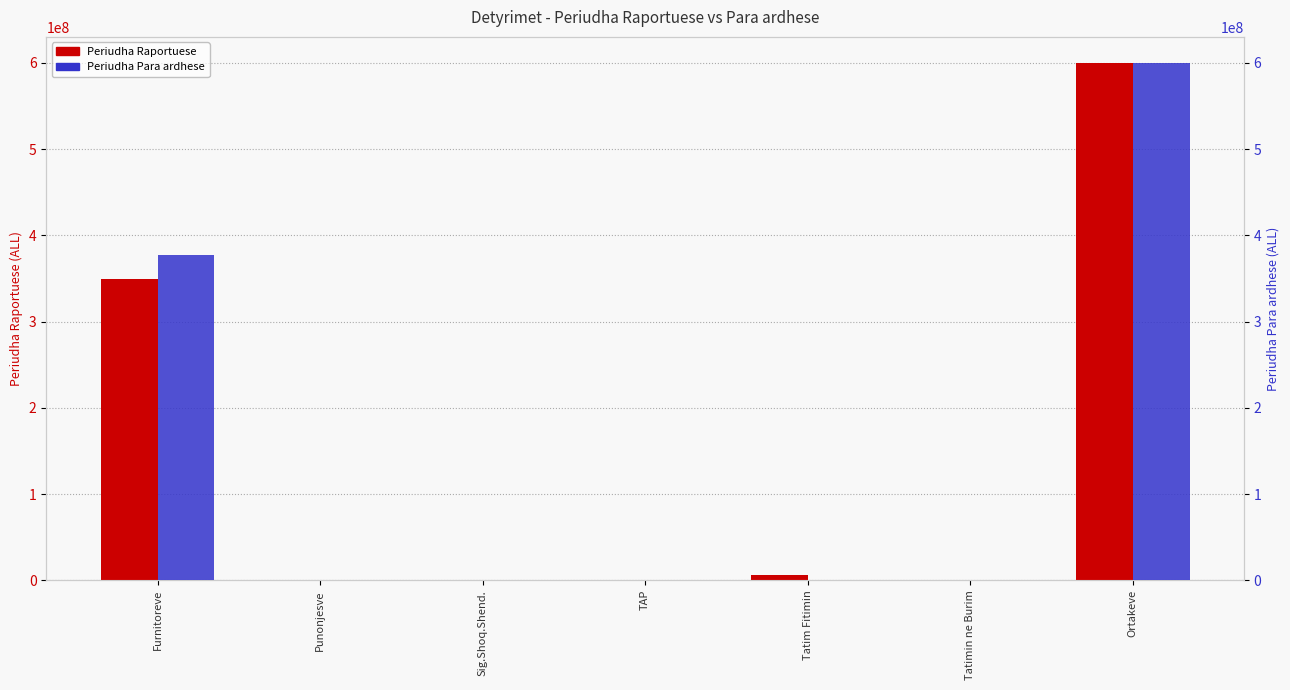

What position from the right is Ortakeve?

1